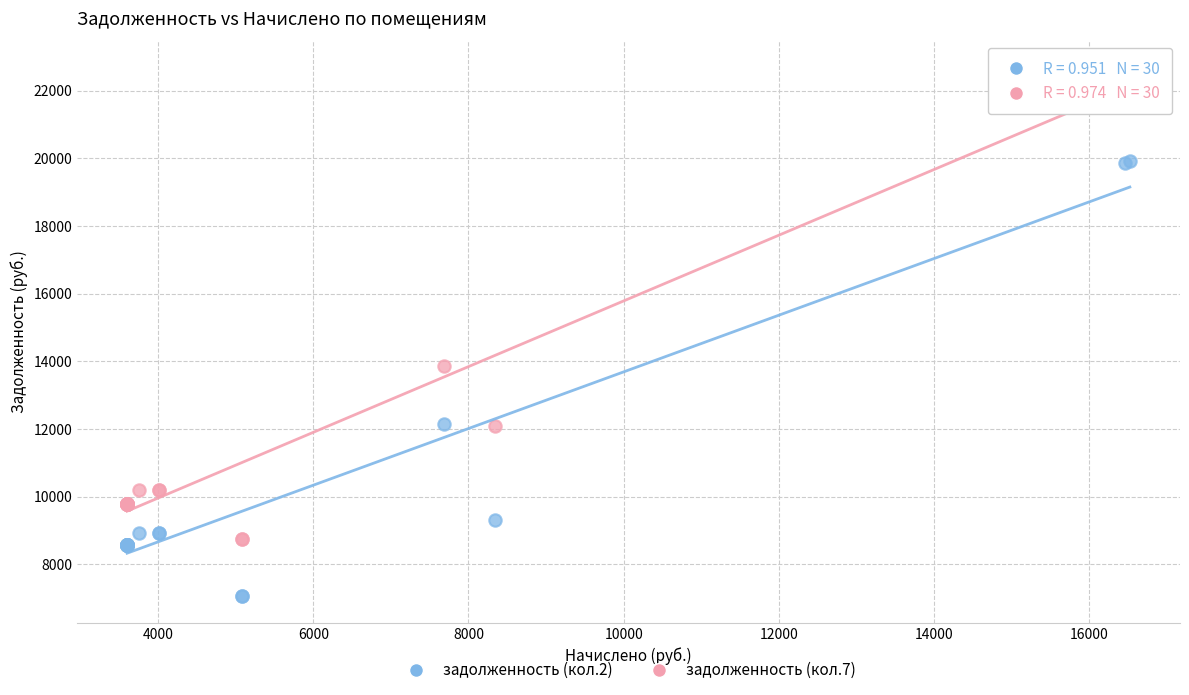

Across all series, what Y value is closest to 14878?

13861.0